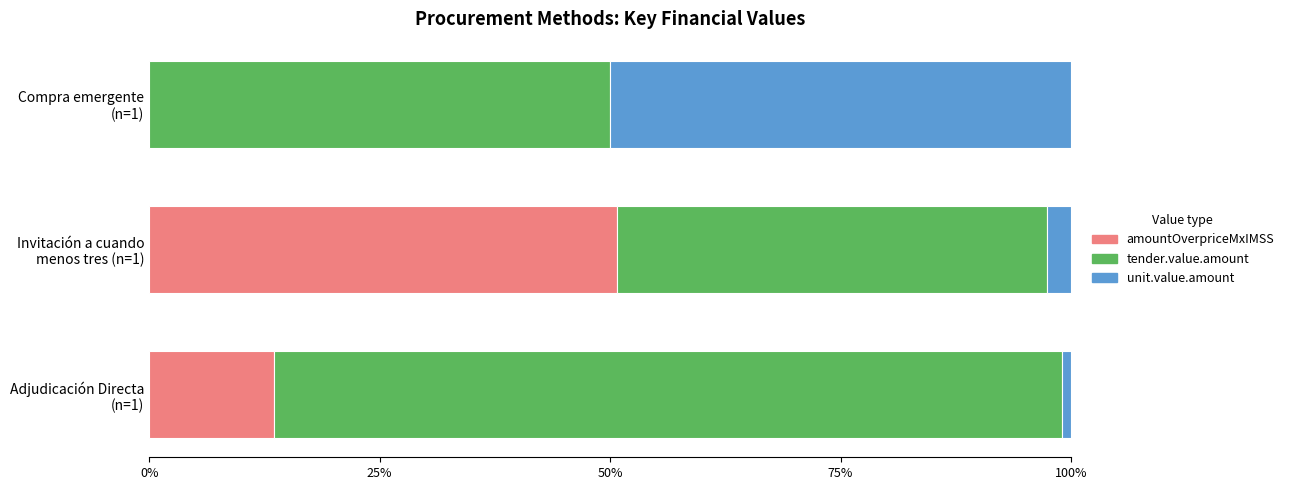

How many categories are shown in the chart?

3